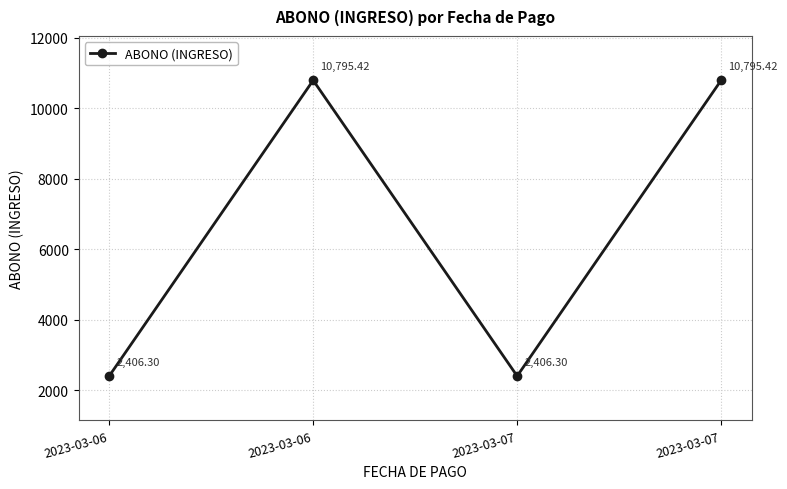

Approximately how many times larger is the value at 2023-03-07 compared to 2023-03-06?

1.0